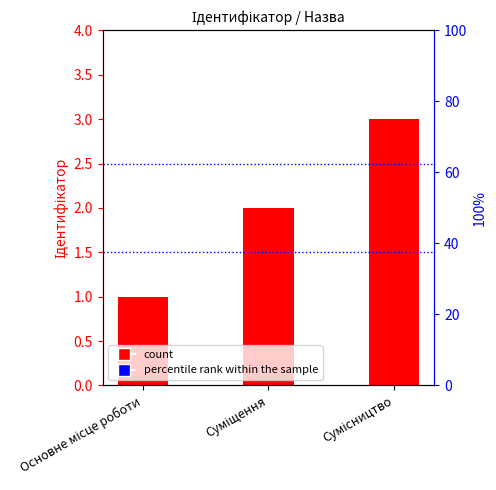

How many values are between 1 and 3?

3